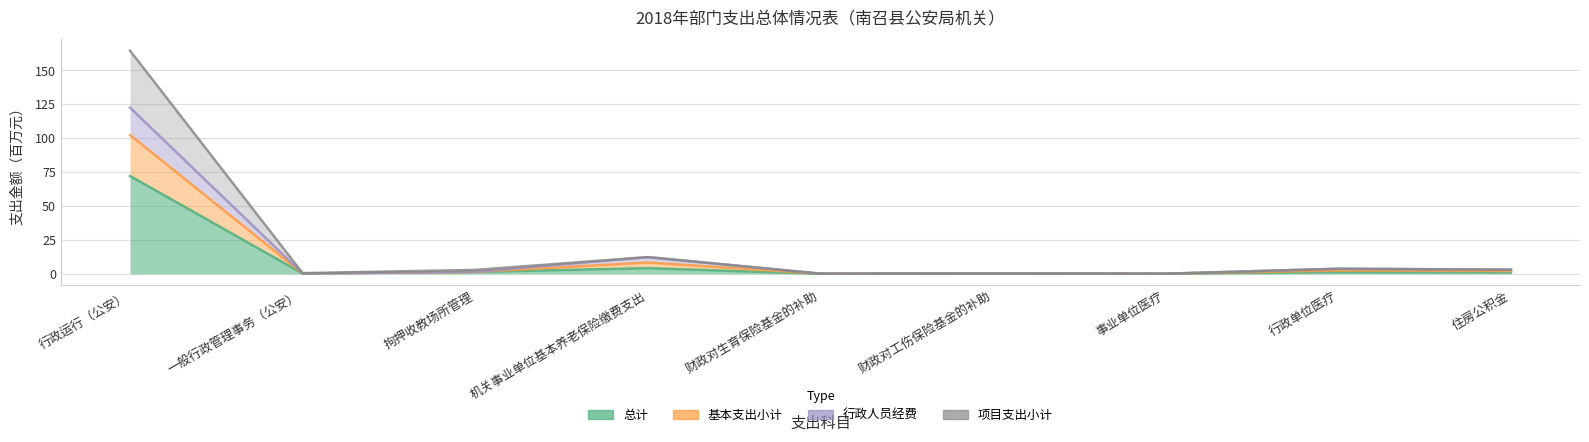

Which label corresponds to the largest value in the chart?

行政运行（公安）